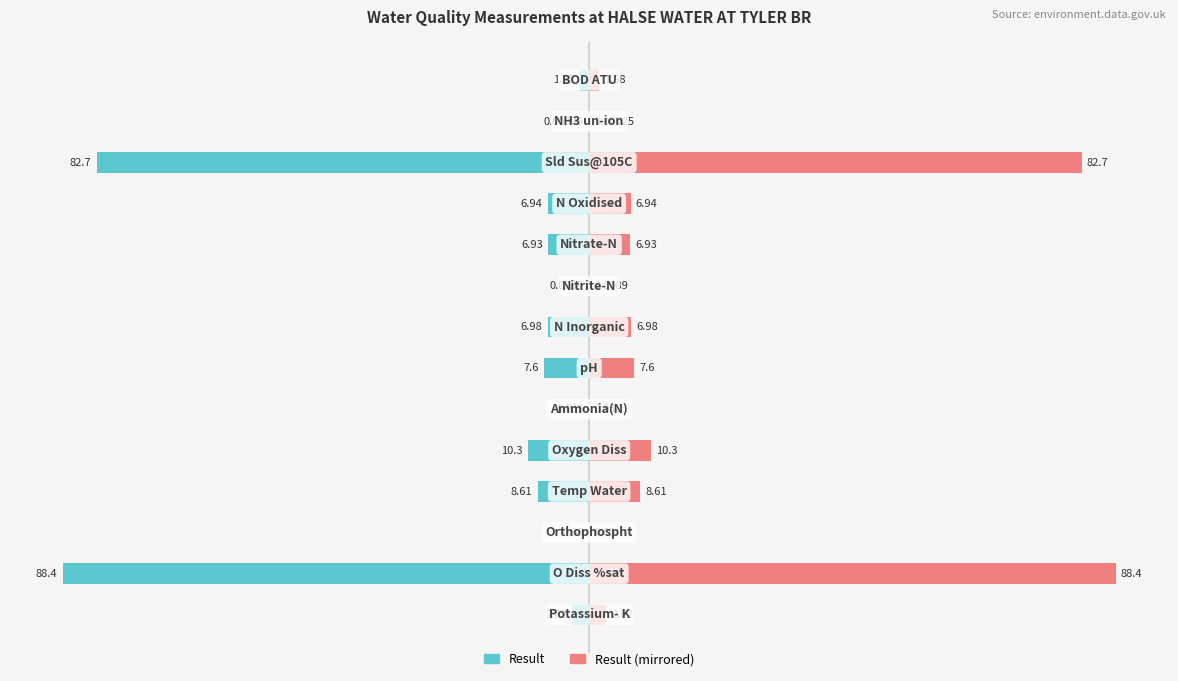

At how many categories does at least one series exceed -87?

14